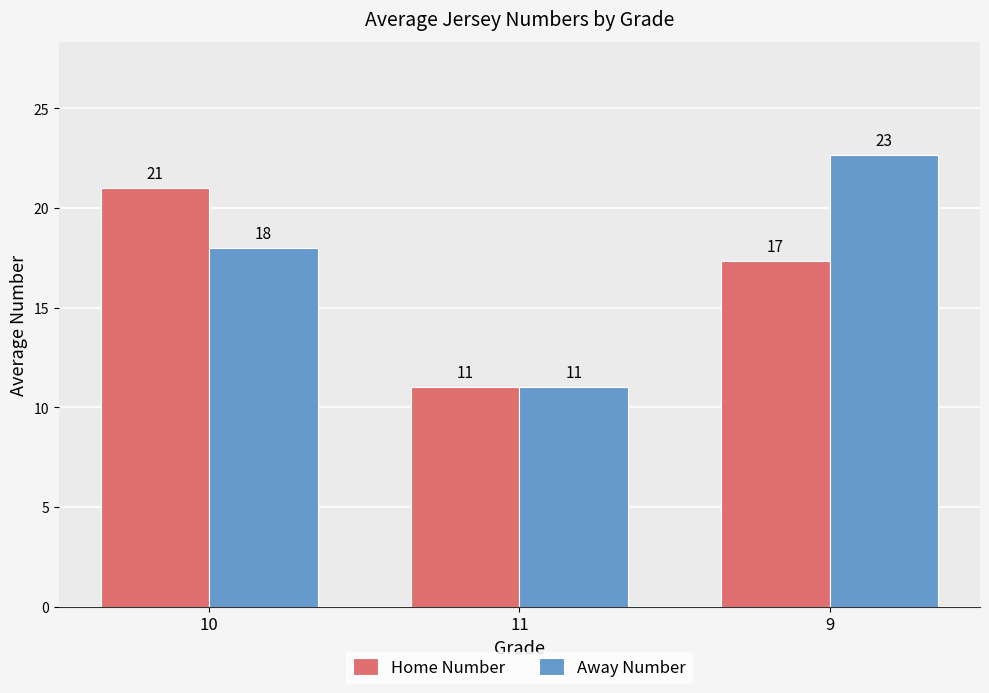

Is the value of Home Number at 10 greater than the value of Away Number at 11?

Yes